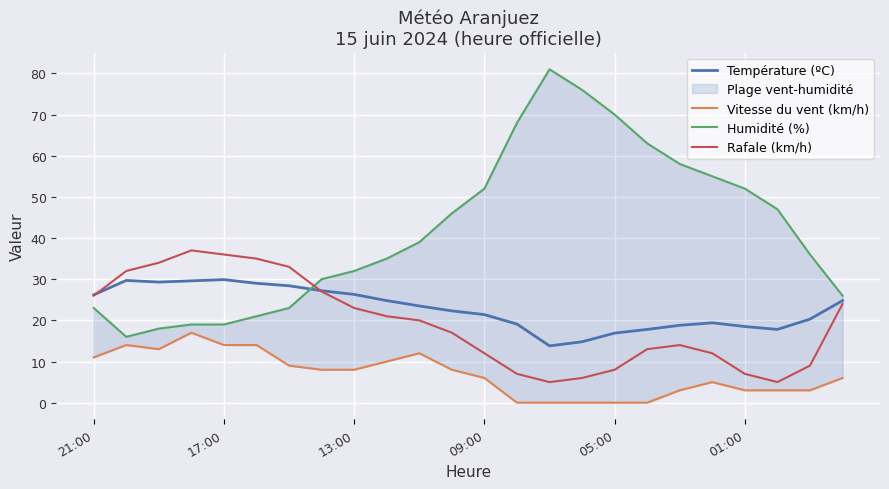

True or false: Température (ºC) has a value of 21.4 at 09:00.

True